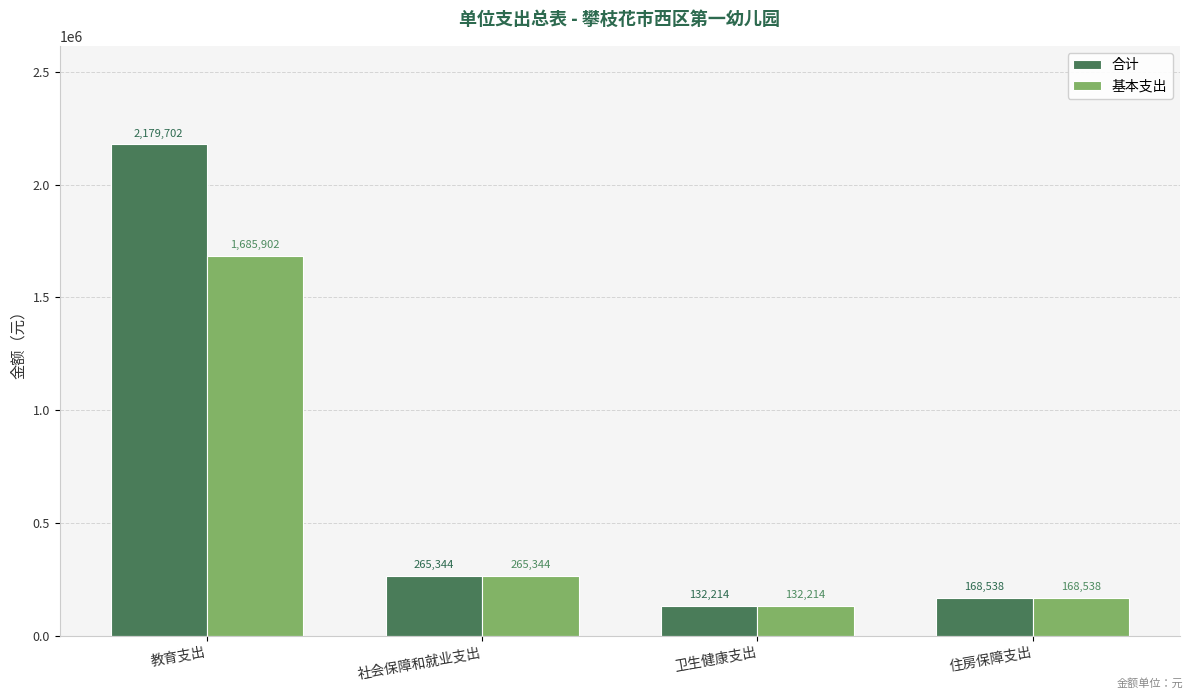

Which series has the largest range (max minus min)?

合计